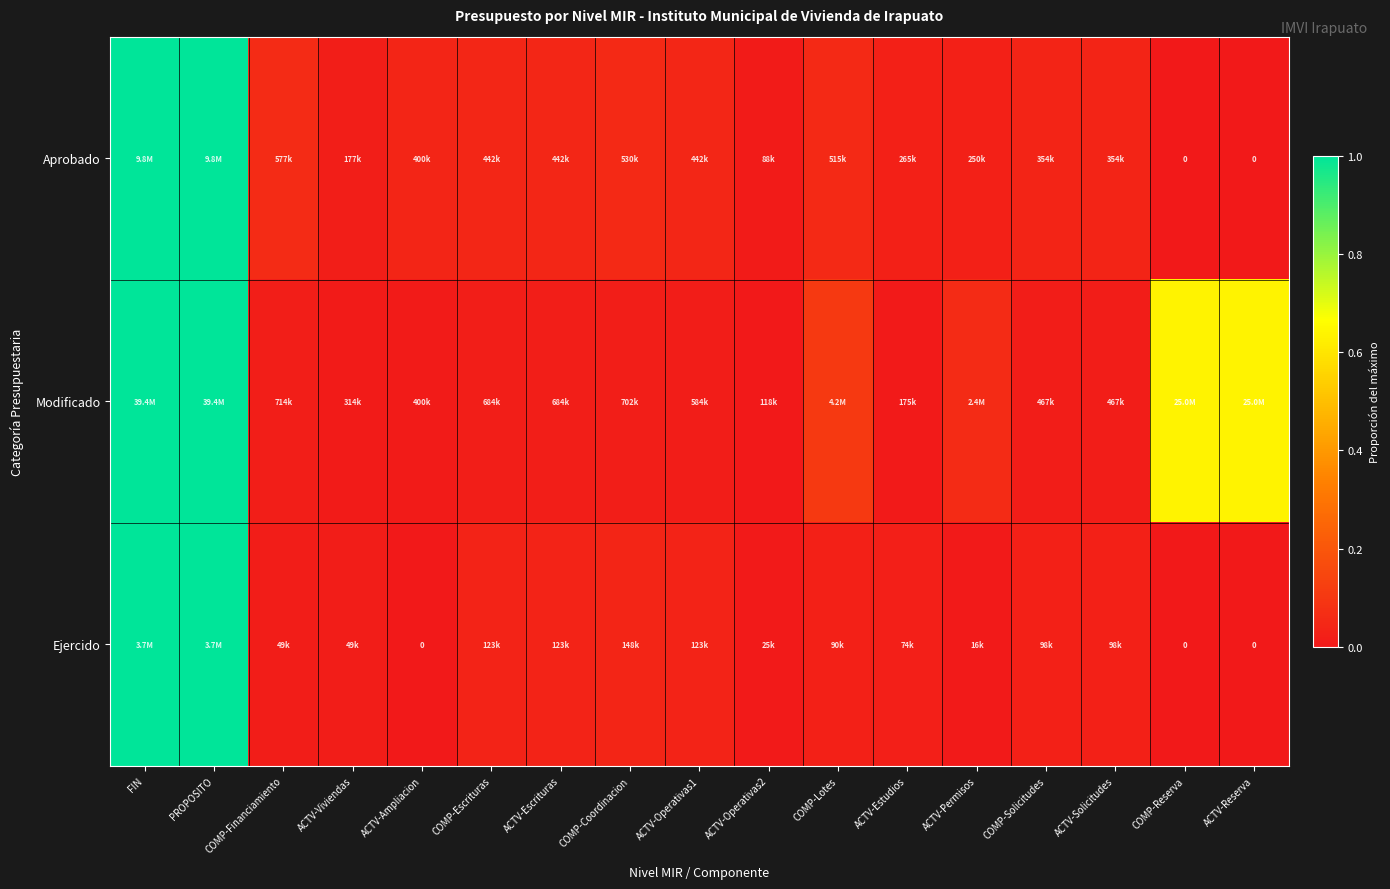

What is the sum of all Aprobado values?

2.5